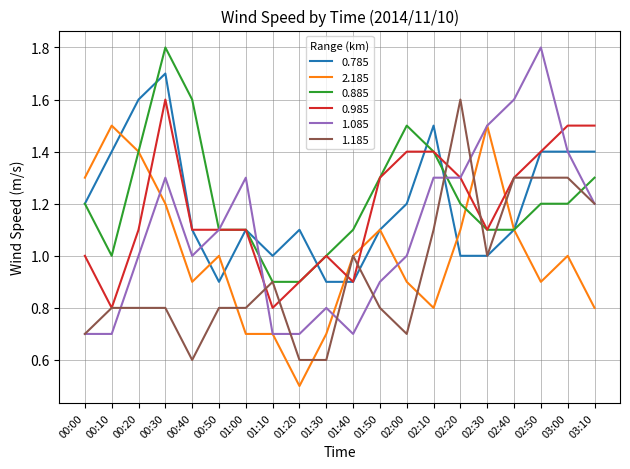

Which series changed the most between 01:20 and 02:50?

1.085